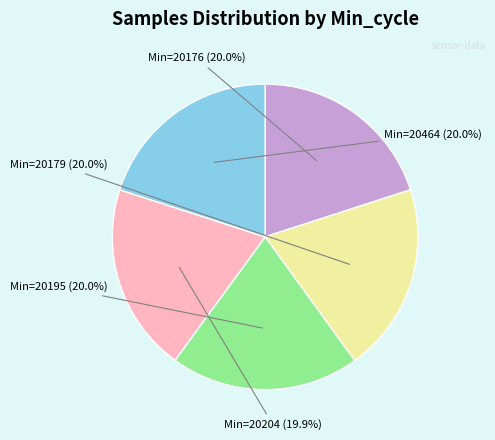

What is the ratio of the value at Min=20464 to the value at Min=20204?

1.0